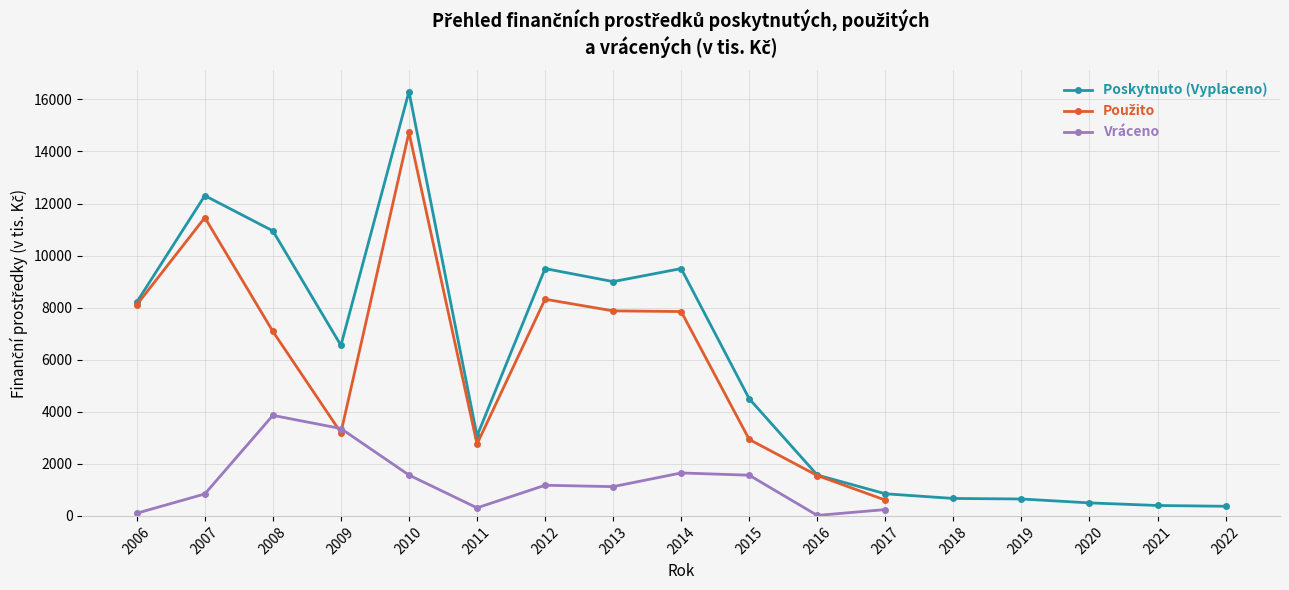

How many values in the Poskytnuto (Vyplaceno) series are below 4500?

8